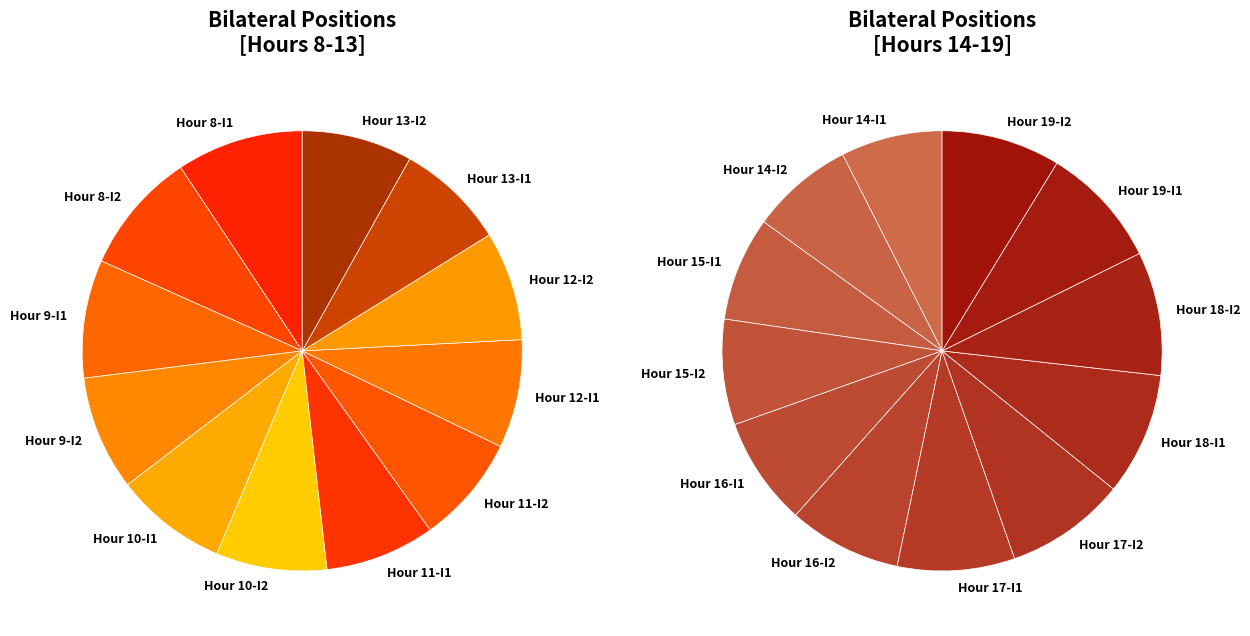

How many segments does this pie chart have?

12